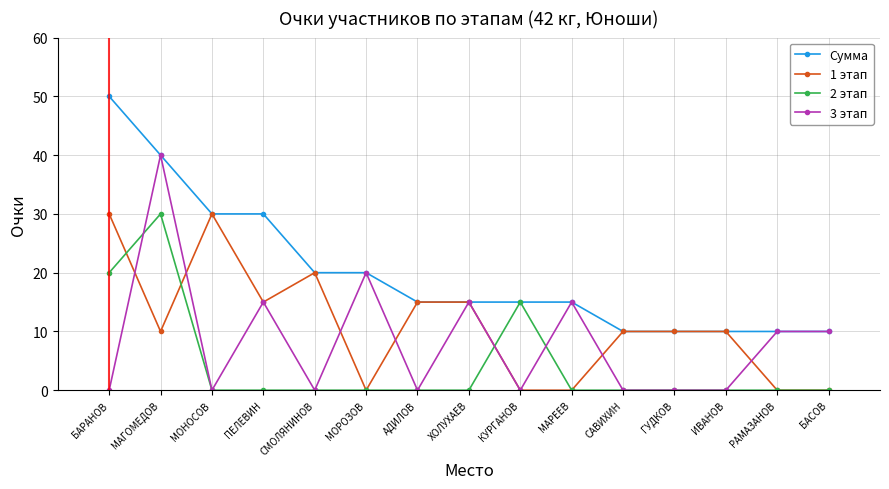

Reading left to right, list all the values displayed in this chart.

Сумма: 50	40	30	30	20	20	15	15	15	15	10	10	10	10	10
1 этап: 30	10	30	15	20	0	15	15	0	0	10	10	10	0	0
2 этап: 20	30	0	0	0	0	0	0	15	0	0	0	0	0	0
3 этап: 0	40	0	15	0	20	0	15	0	15	0	0	0	10	10